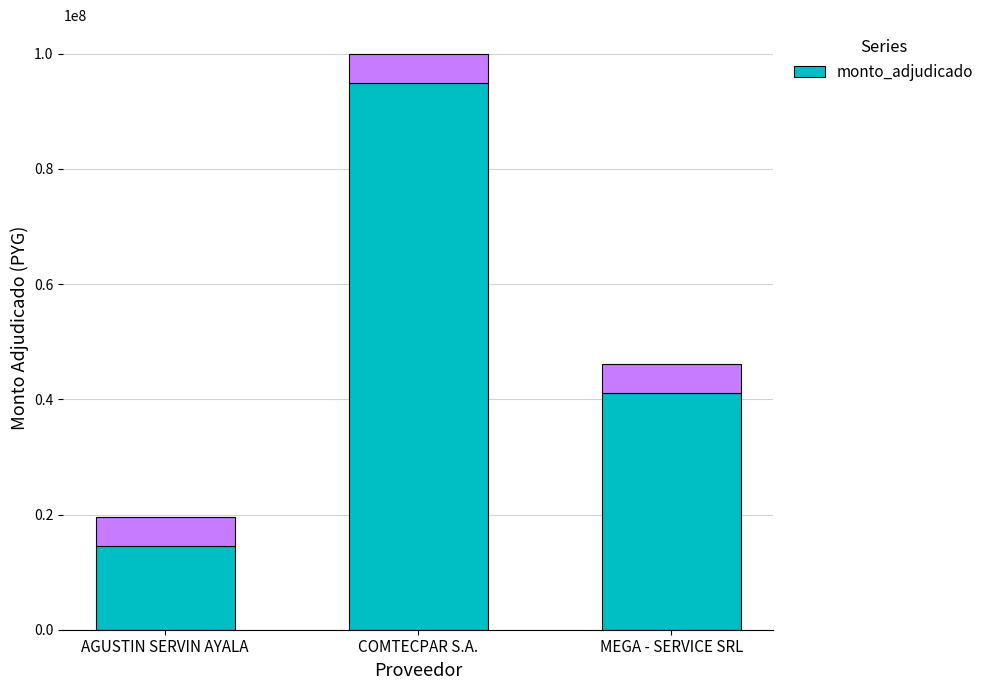

What is the difference between the maximum and minimum values?

80403000